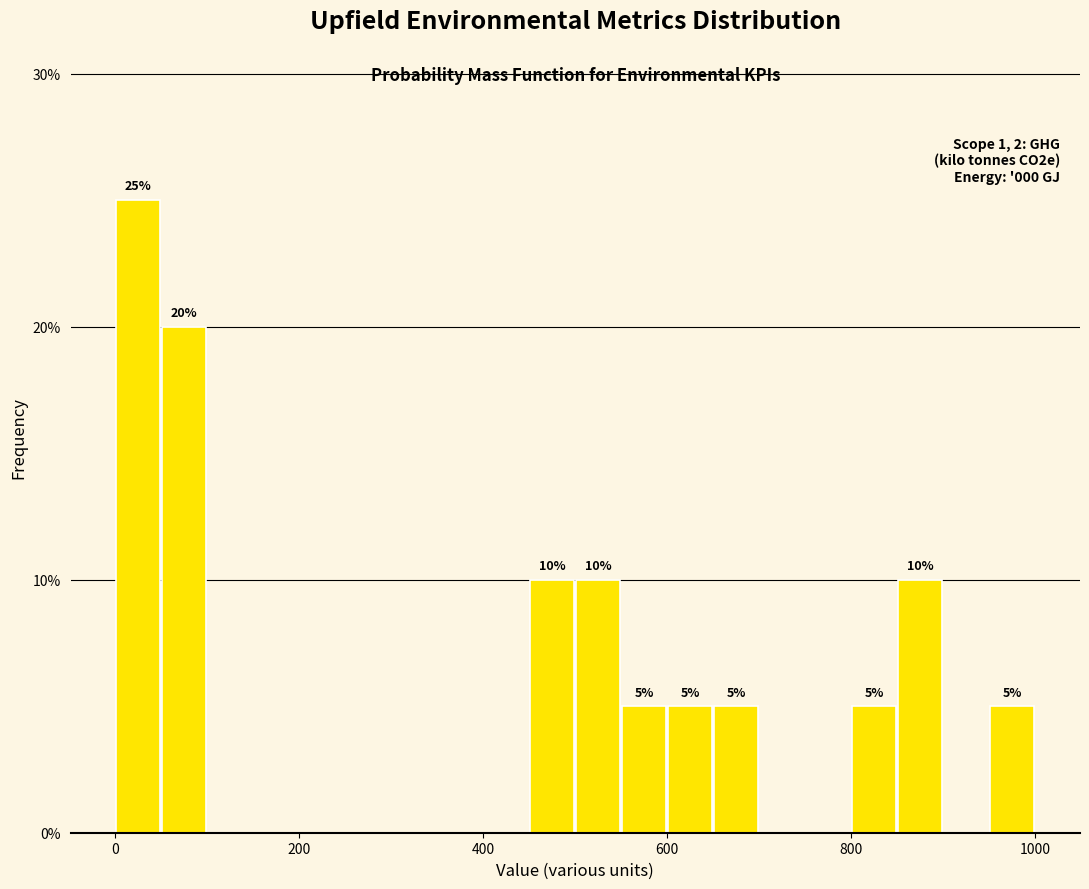

Read against the x-axis, roughly where is the centre of the tallest bar?

20